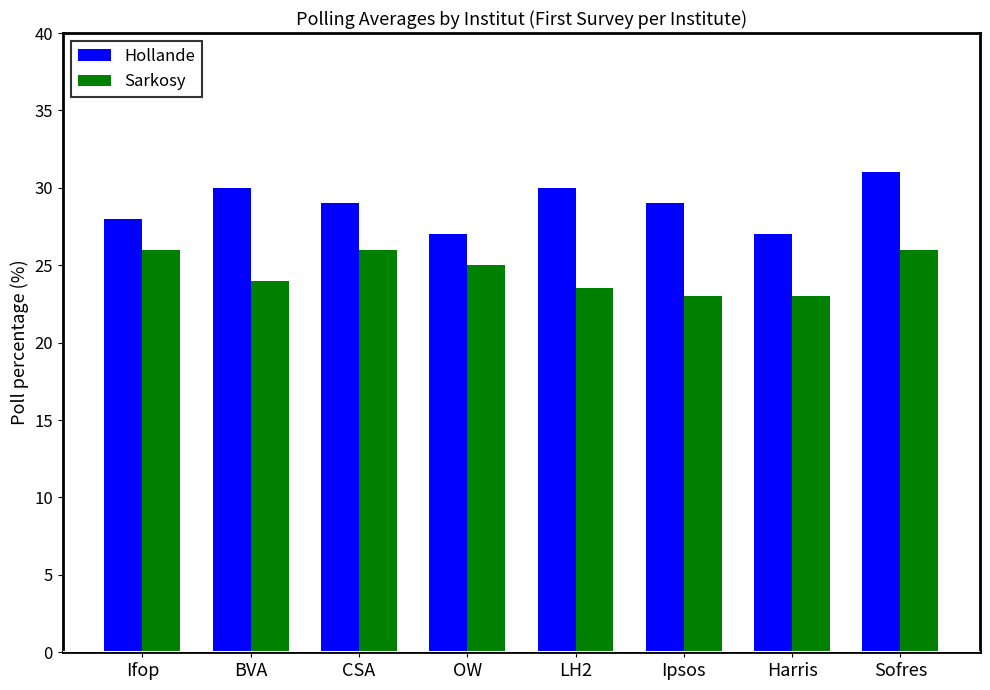

Between BVA and Harris, which series saw the biggest shift?

Hollande